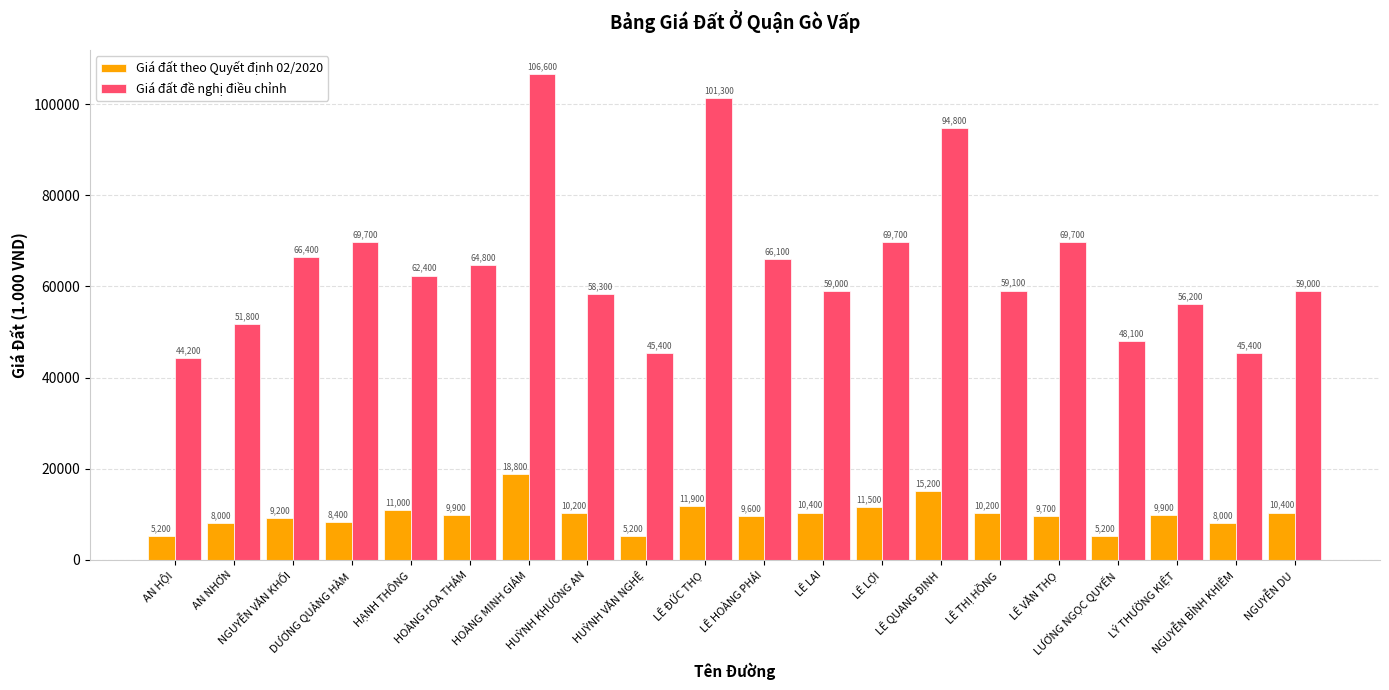

How many data points in Giá đất đề nghị điều chỉnh are less than 62400?

10